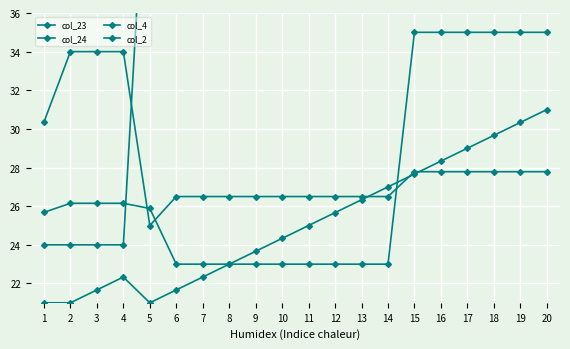

How many interior local valleys does the col_2 series have?

1